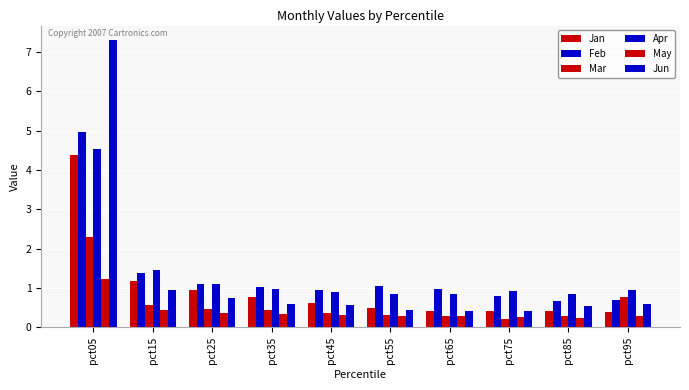

Rank the categories by Mar value from highest to lowest.

pct05, pct95, pct15, pct25, pct35, pct45, pct55, pct65, pct85, pct75